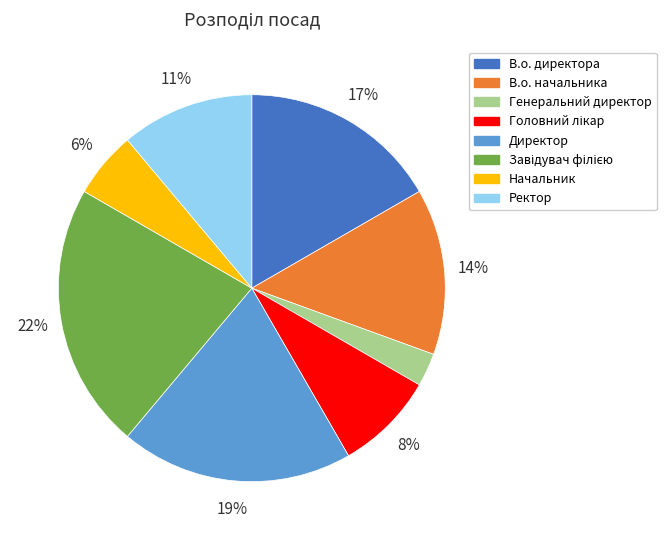

To the nearest percent, what is the combined percentage of Начальник and Директор?

25%